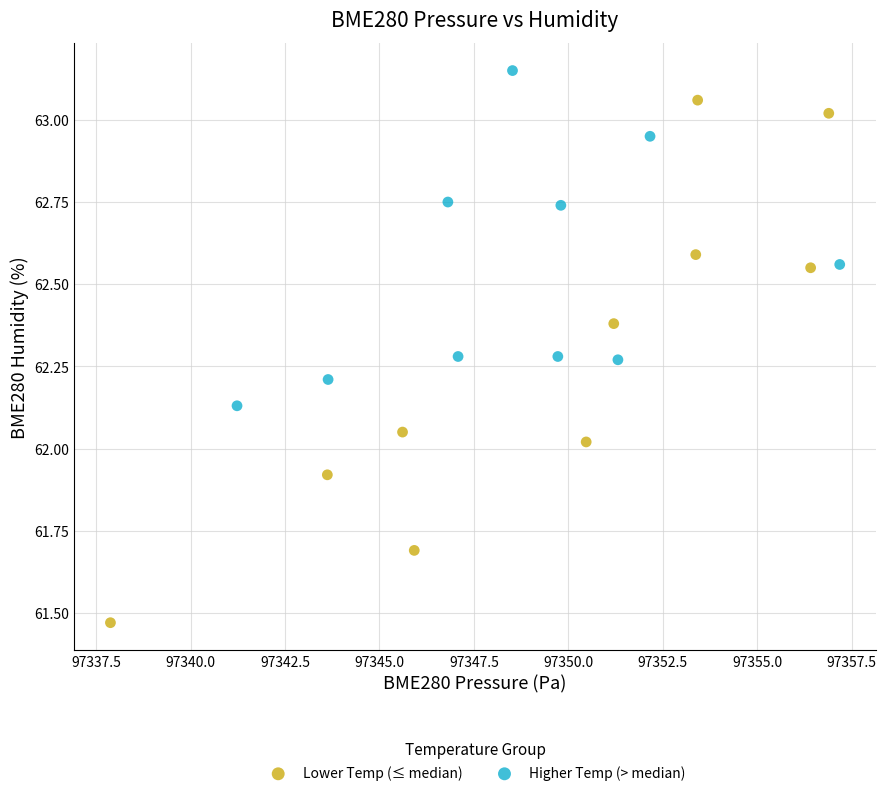

Which series has the widest spread of Y values?

Lower Temp (≤ median)